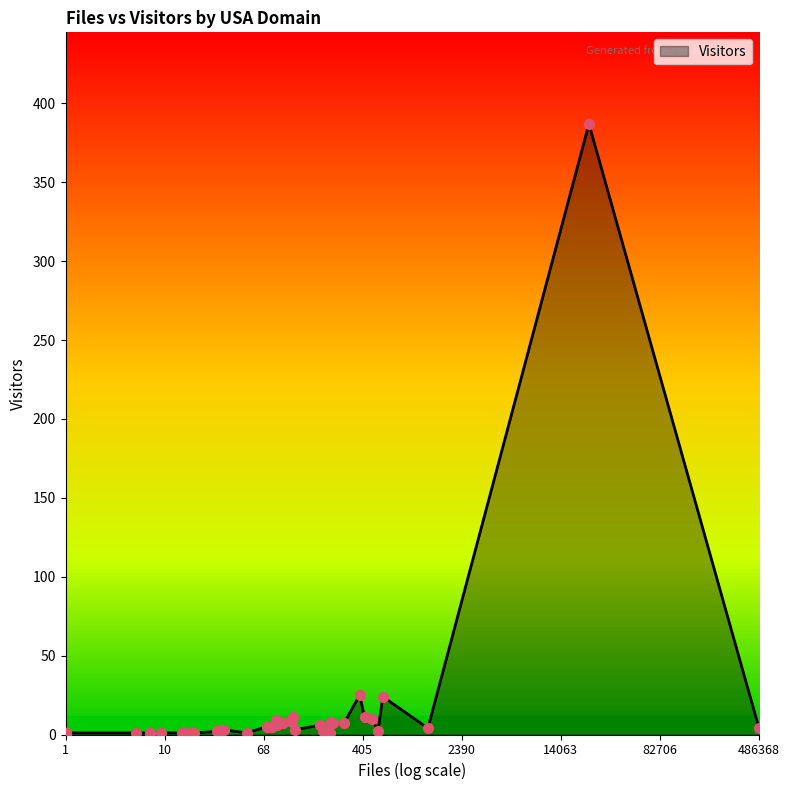

Which has a higher value, 32 or 37?

37